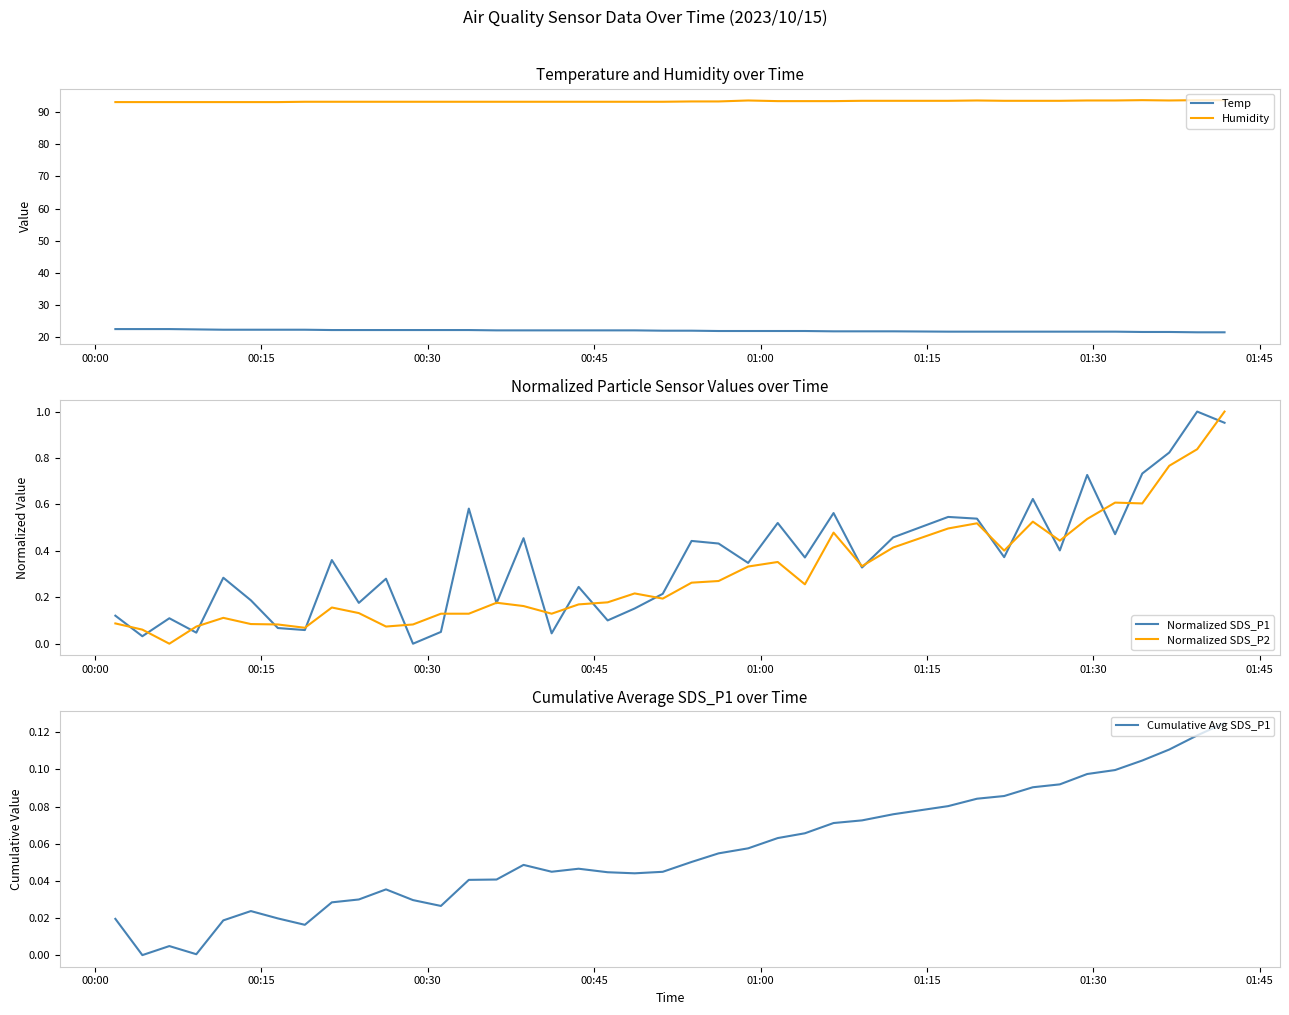

What are all the series names shown in the legend?

Temp, Humidity, Normalized SDS_P1, Normalized SDS_P2, Cumulative Avg SDS_P1